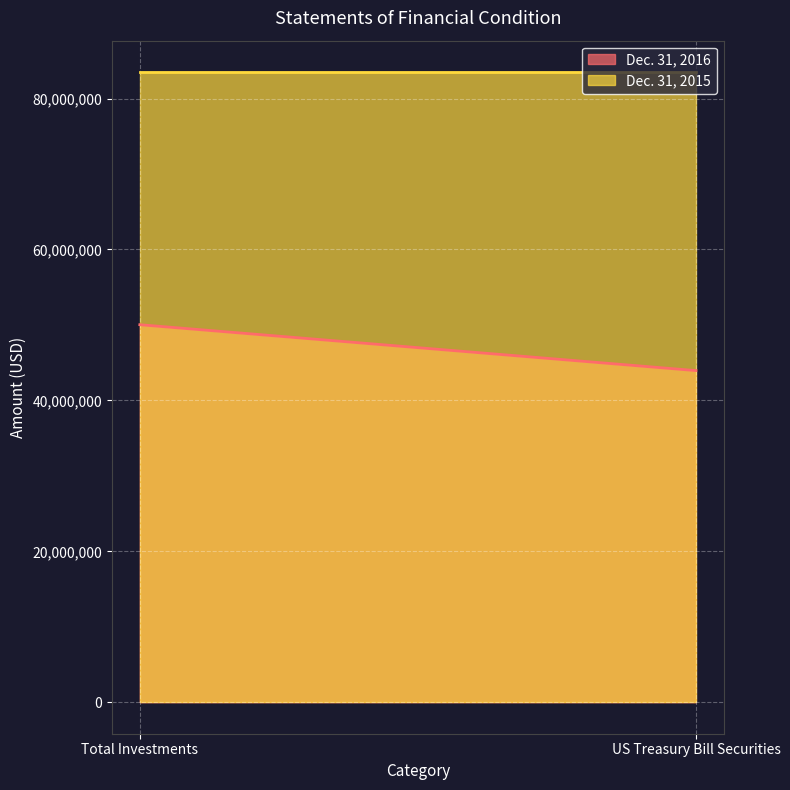

What is the spread (max minus min) of values at Total Investments?

33465749